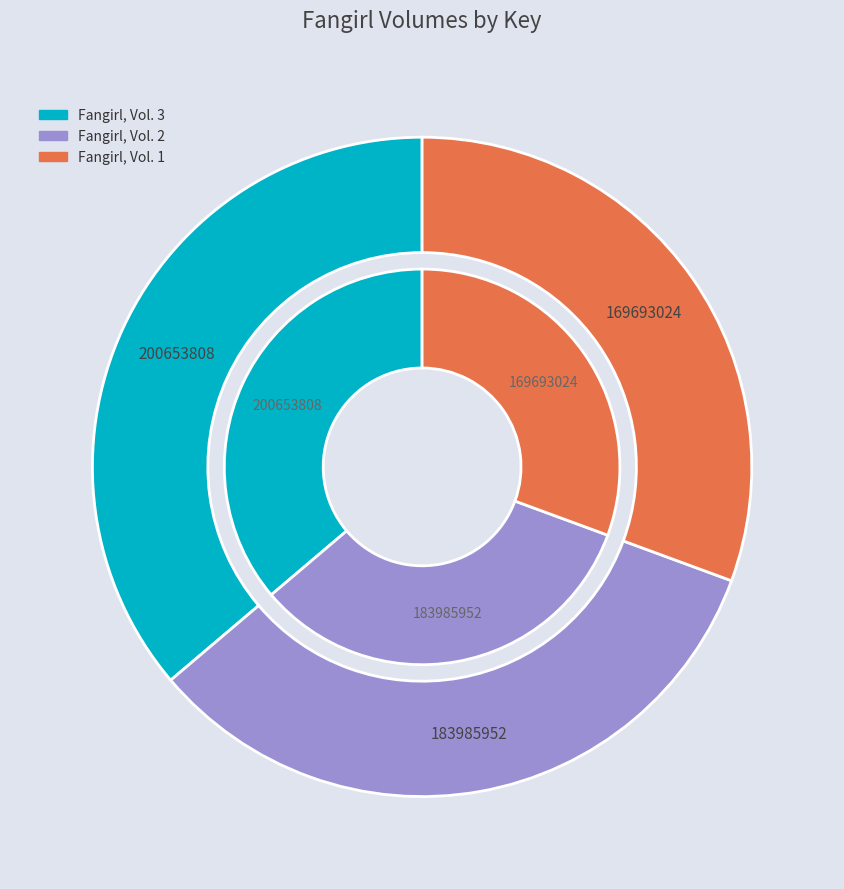

To the nearest percent, what is the average slice percentage?

33%